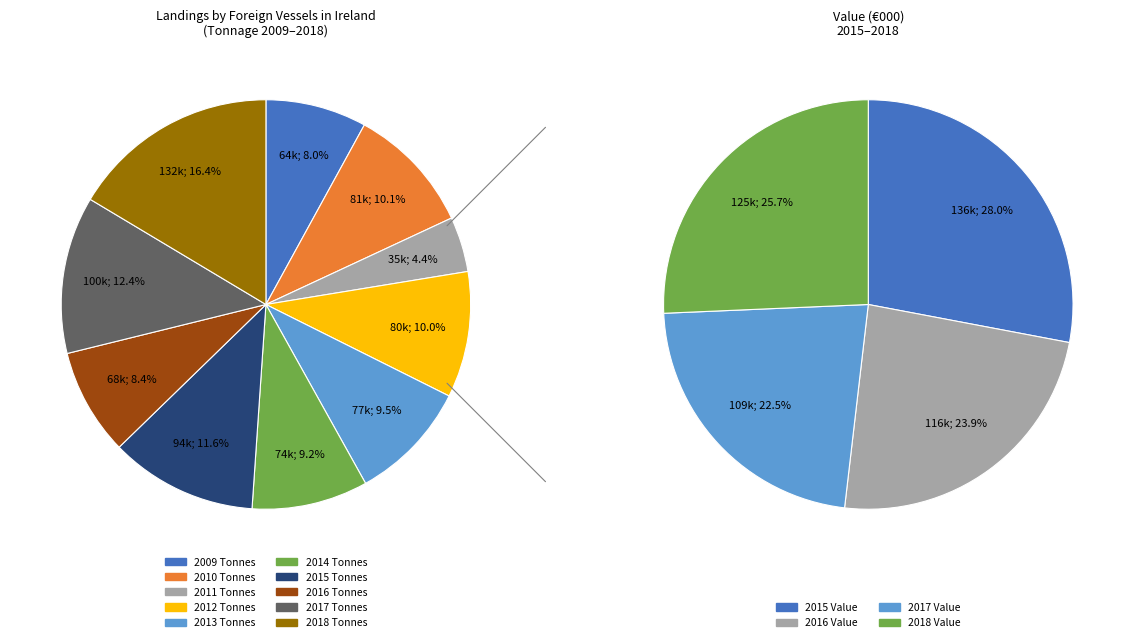

Which category has the smallest portion of the pie?

3